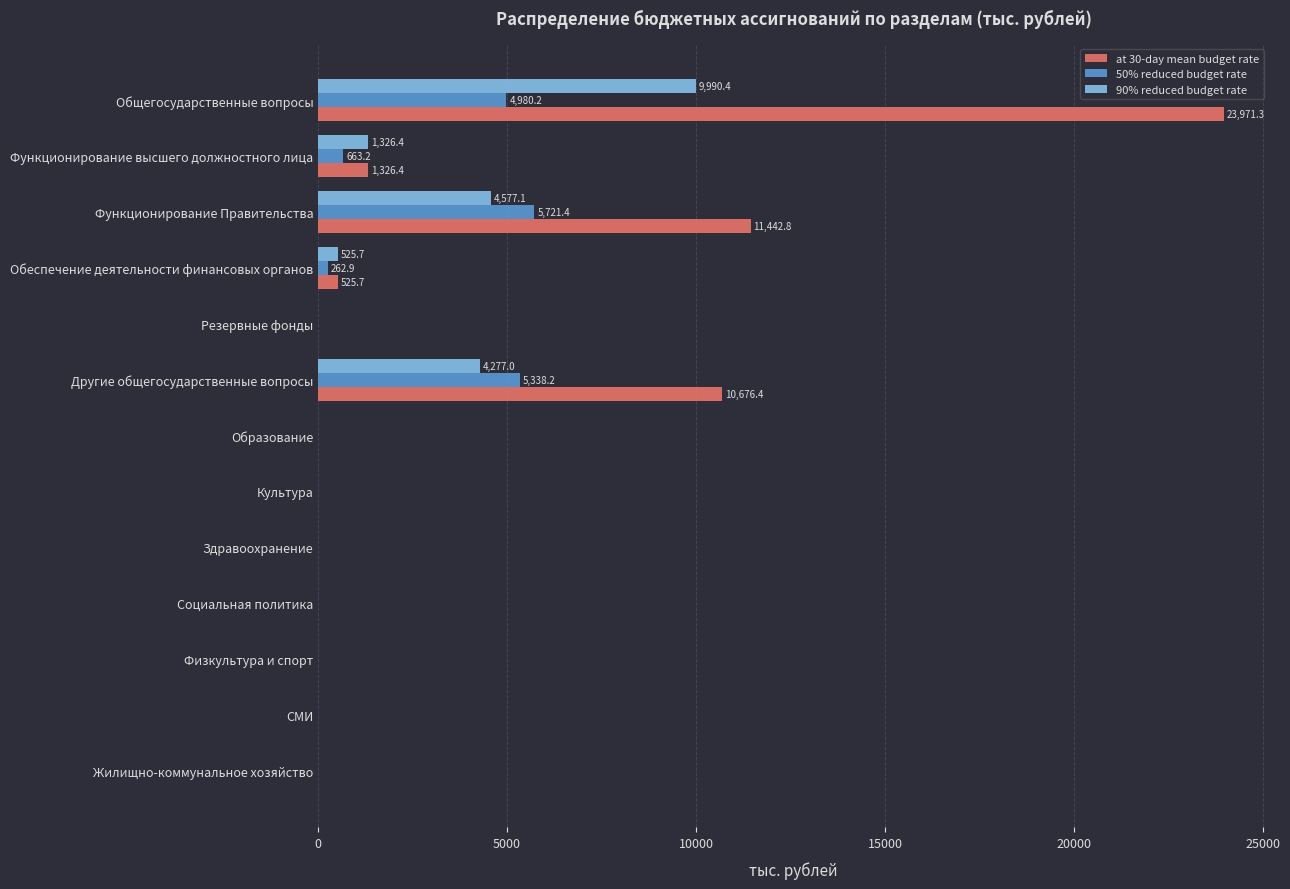

Which series has the largest total across all categories?

at 30-day mean budget rate